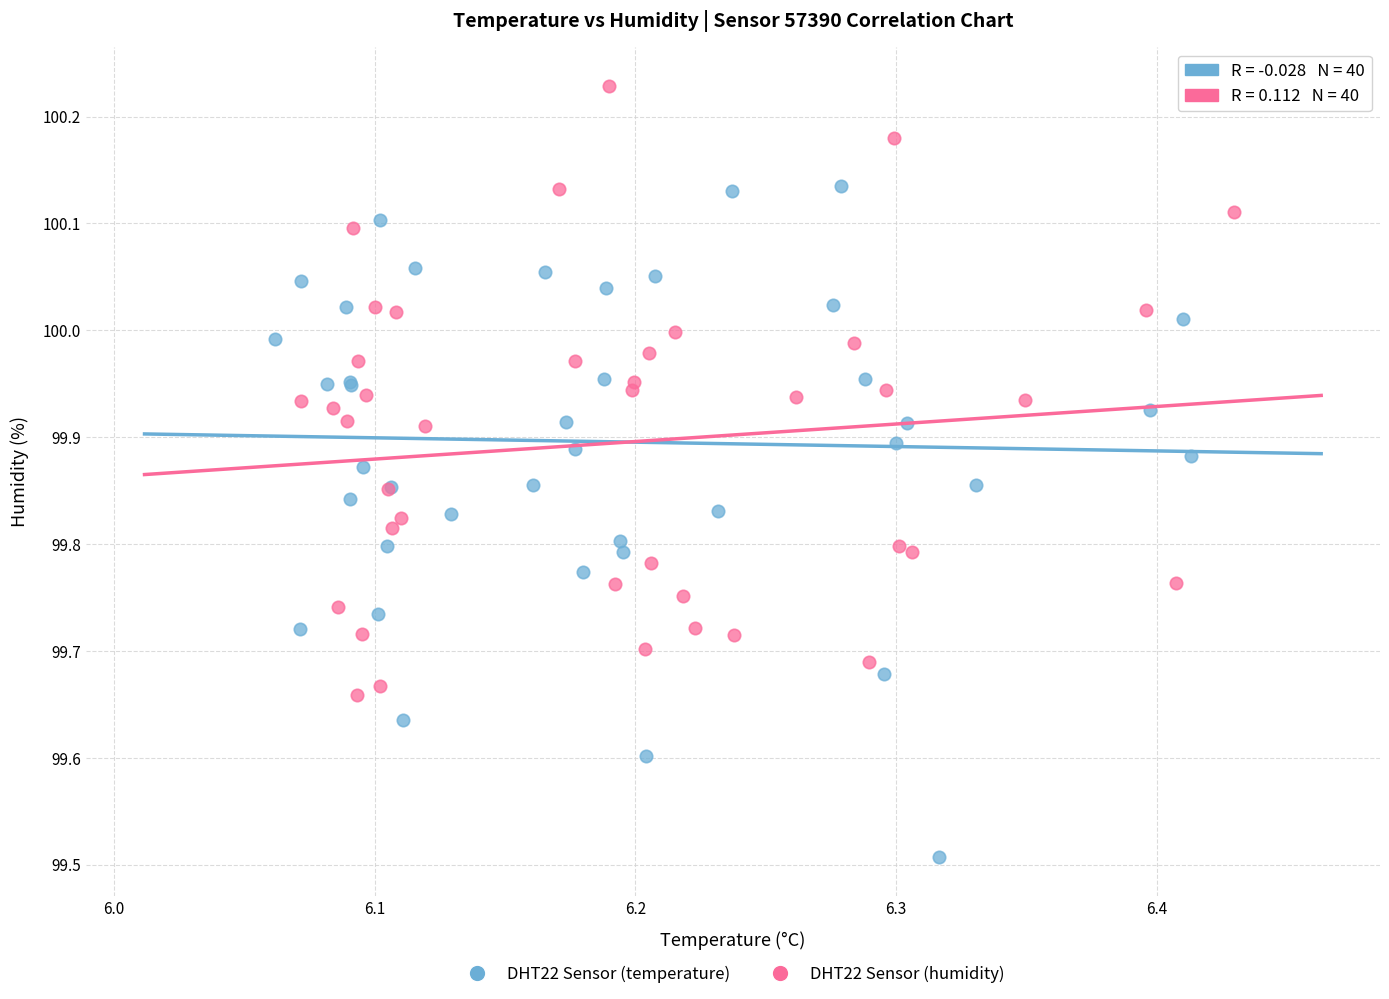

Which series reaches the maximum Y coordinate?

DHT22 Sensor (humidity)